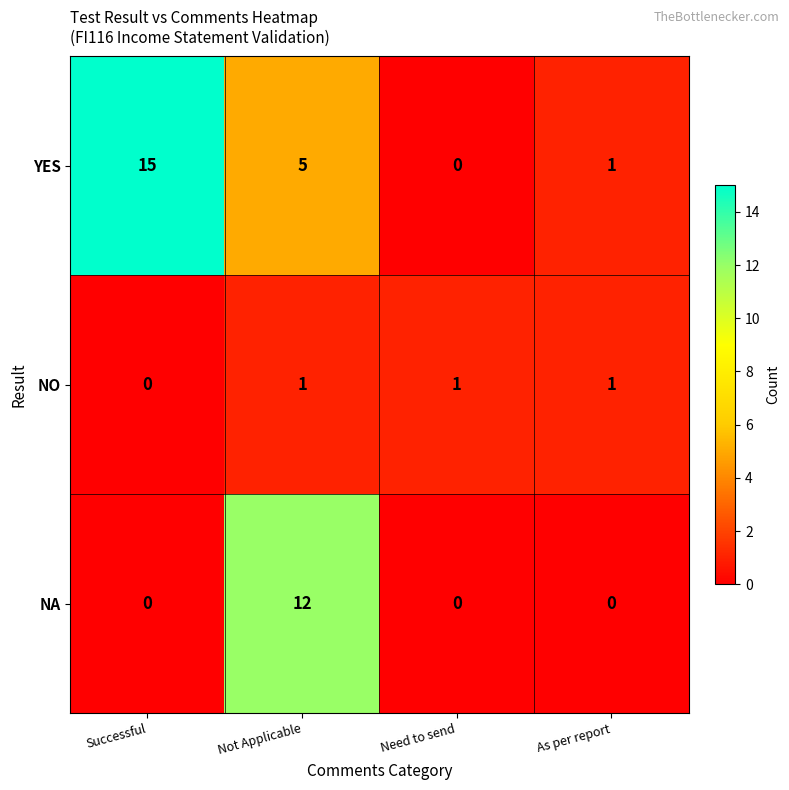

Reading right to left, extract all data points from this chart.

YES: 1	0	5	15
NO: 1	1	1	0
NA: 0	0	12	0